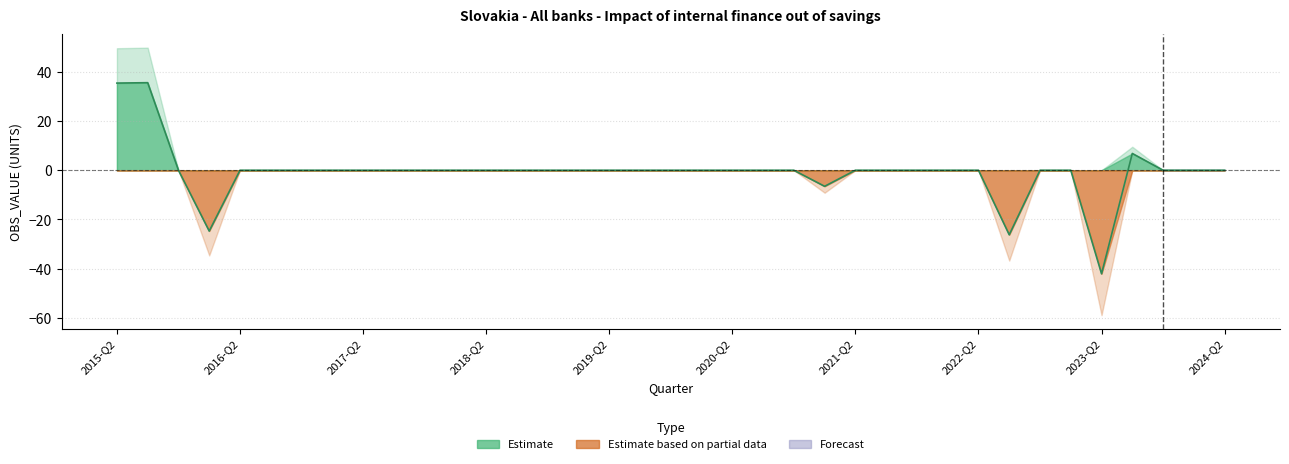

How many data points does each series have?

37